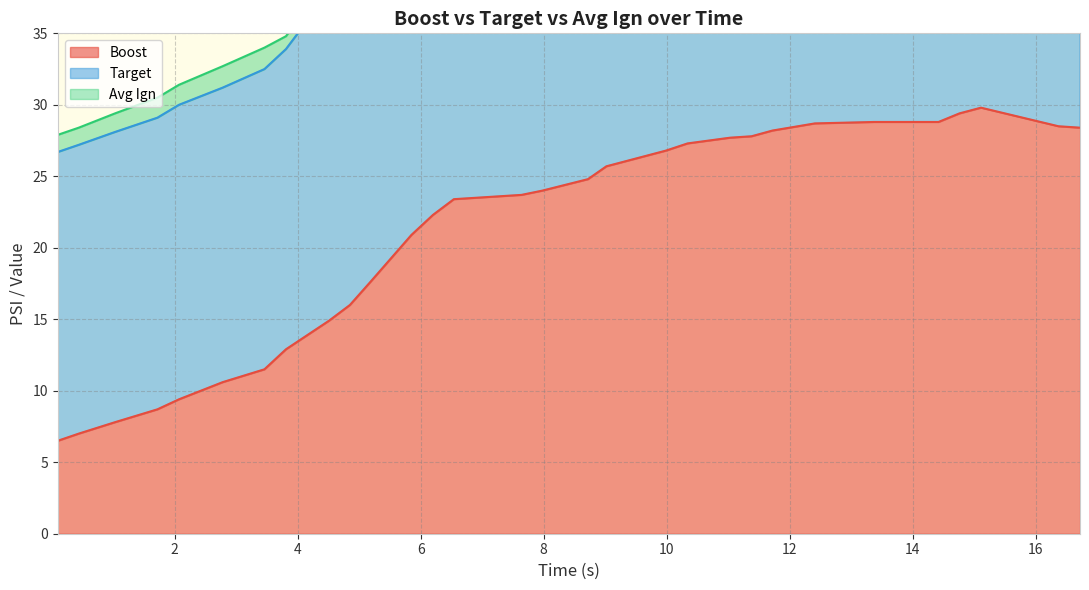

How many data points in target are less than 52?

15